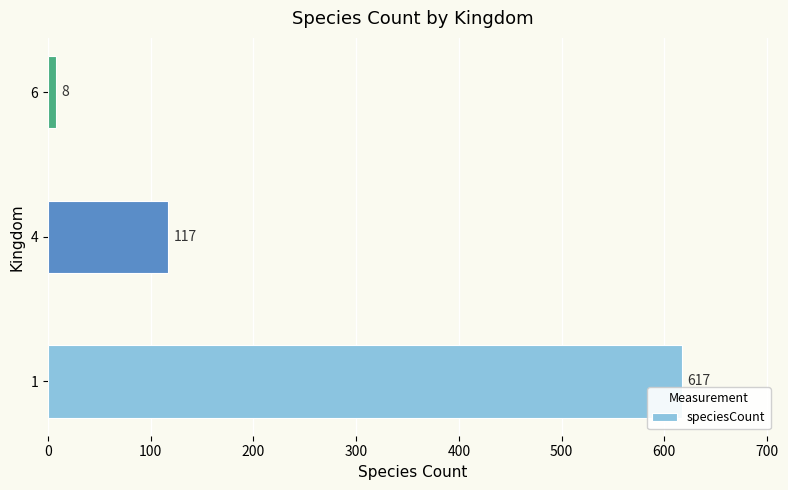

List the labels in order of value, smallest first.

6, 4, 1